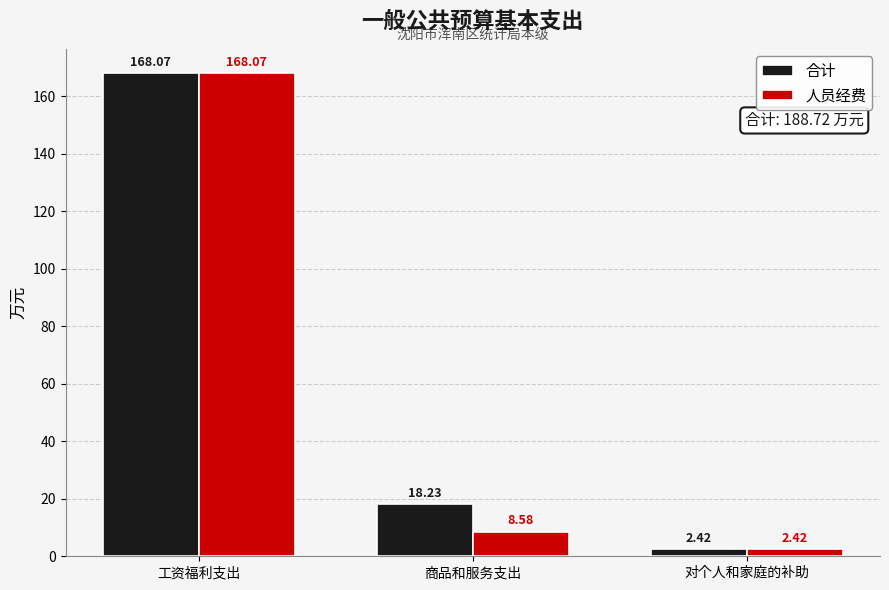

What are all the series names shown in the legend?

合计, 人员经费